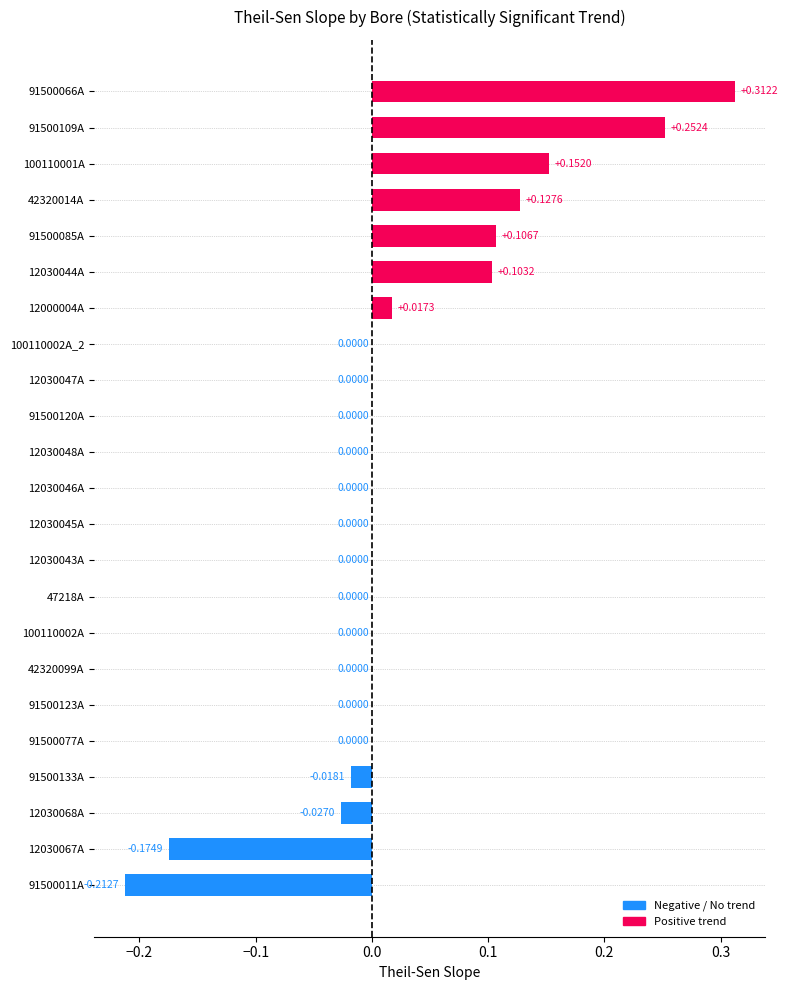

Between 12030068A and 100110002A, which is larger?

100110002A